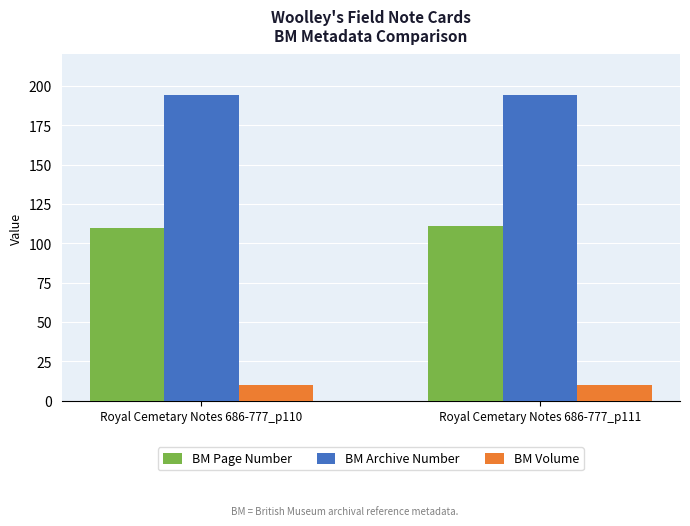

Are the bars horizontal?

No